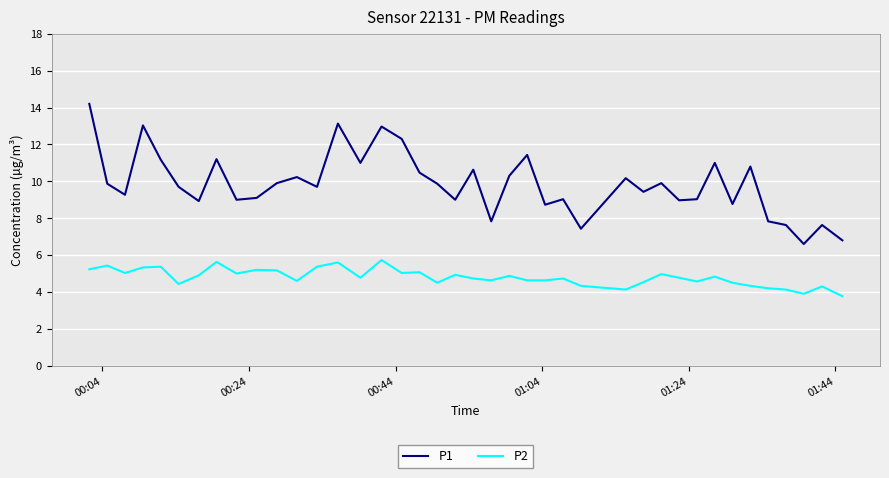

Which series has the widest spread of values?

P1